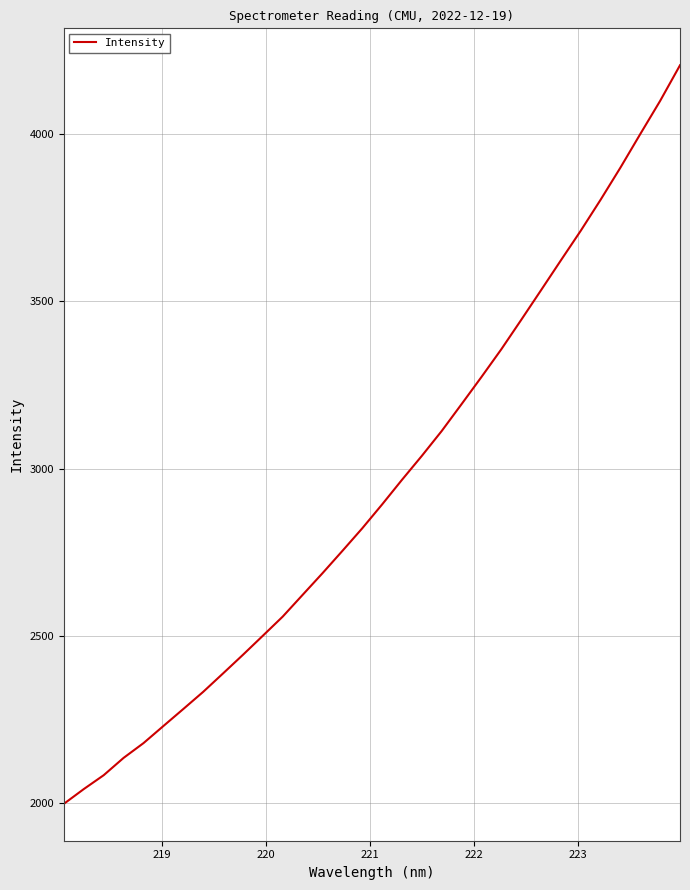

Does the chart have visible grid lines?

Yes